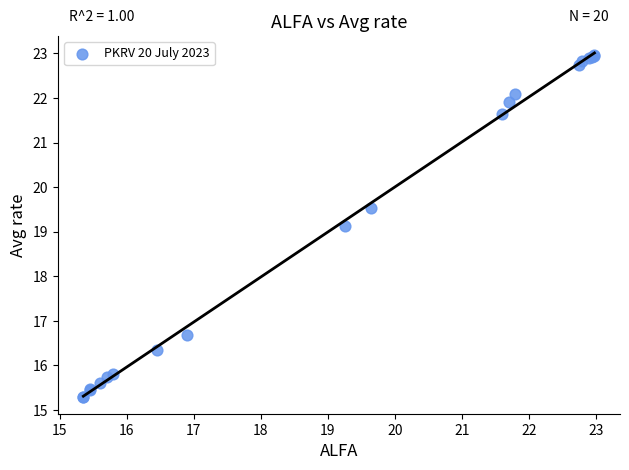

What Y value in the scatter plot is closest to 19?

19.1